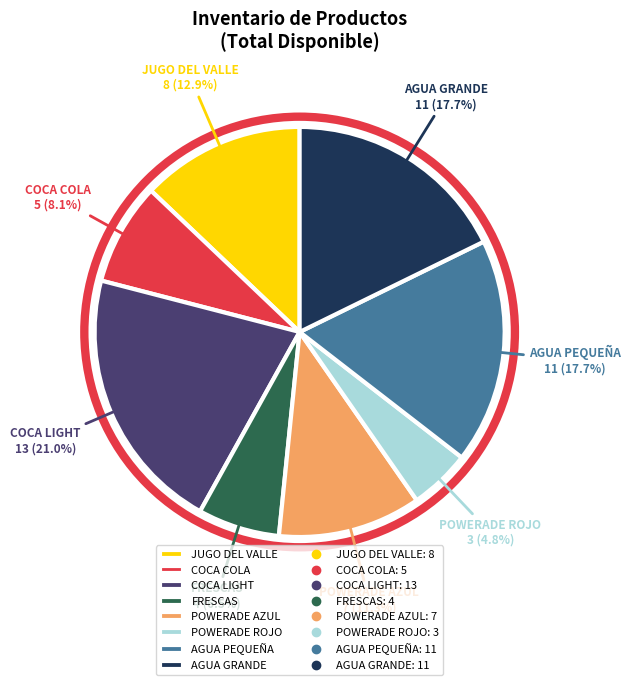

Is there a majority slice in this chart?

No